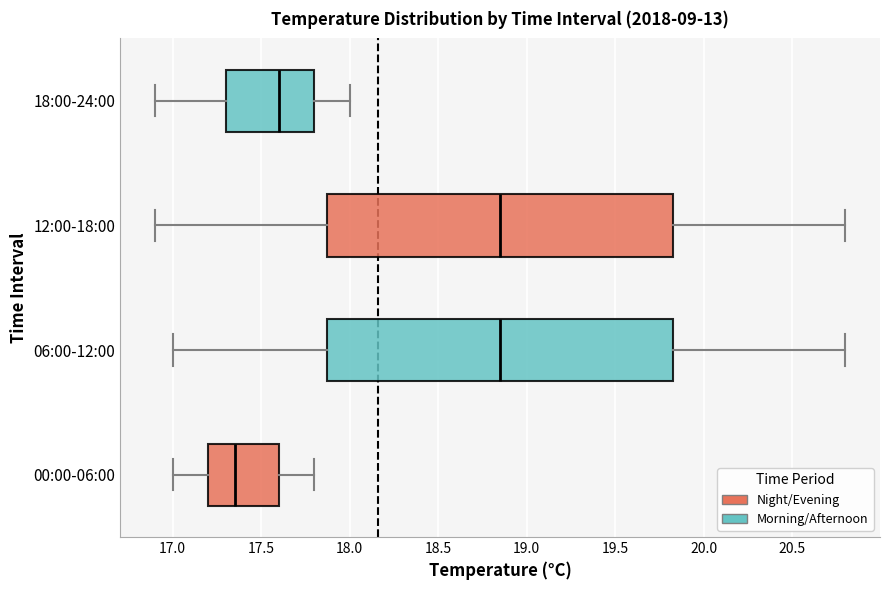

Reading bottom to top, transcribe this box plot: for each box, give where its median line is, the range the box spans, and where its two whiskers end, as read against the x-axis. The values are not printed on the chart, so give them approximately, as read against the axis.

00:00-06:00: median 17.35, box 17.20 to 17.60, whiskers 17.00 to 17.80
06:00-12:00: median 18.85, box 17.90 to 19.85, whiskers 17.00 to 20.80
12:00-18:00: median 18.85, box 17.90 to 19.85, whiskers 16.90 to 20.80
18:00-24:00: median 17.60, box 17.30 to 17.80, whiskers 16.90 to 18.00